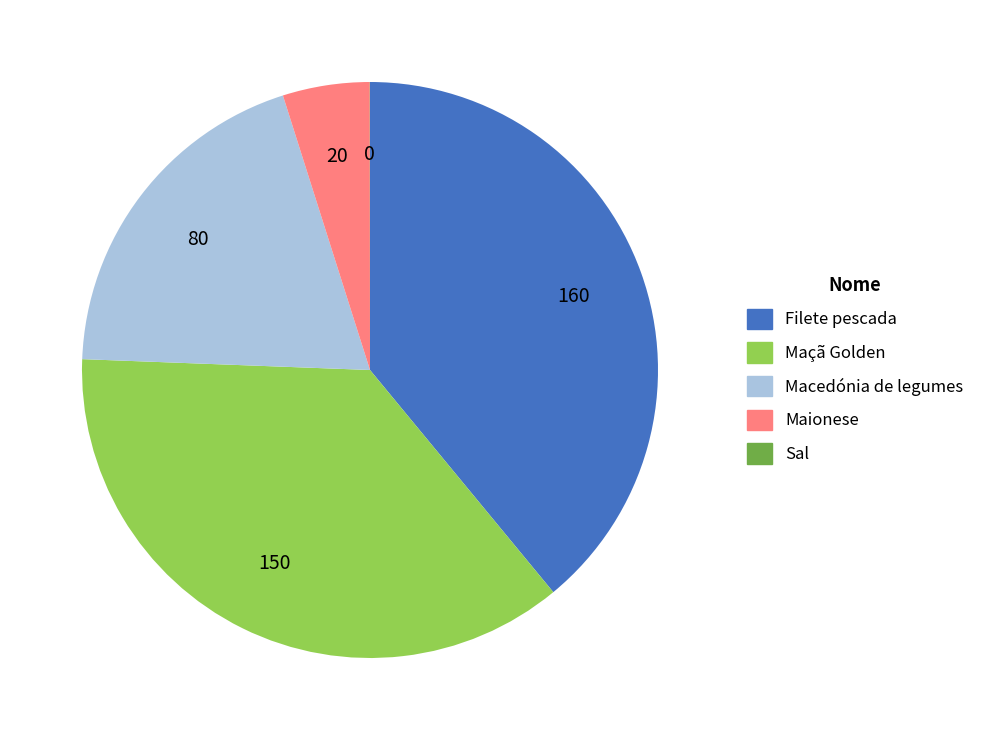

Is the sum of Maçã Golden and Filete pescada greater than half?

Yes